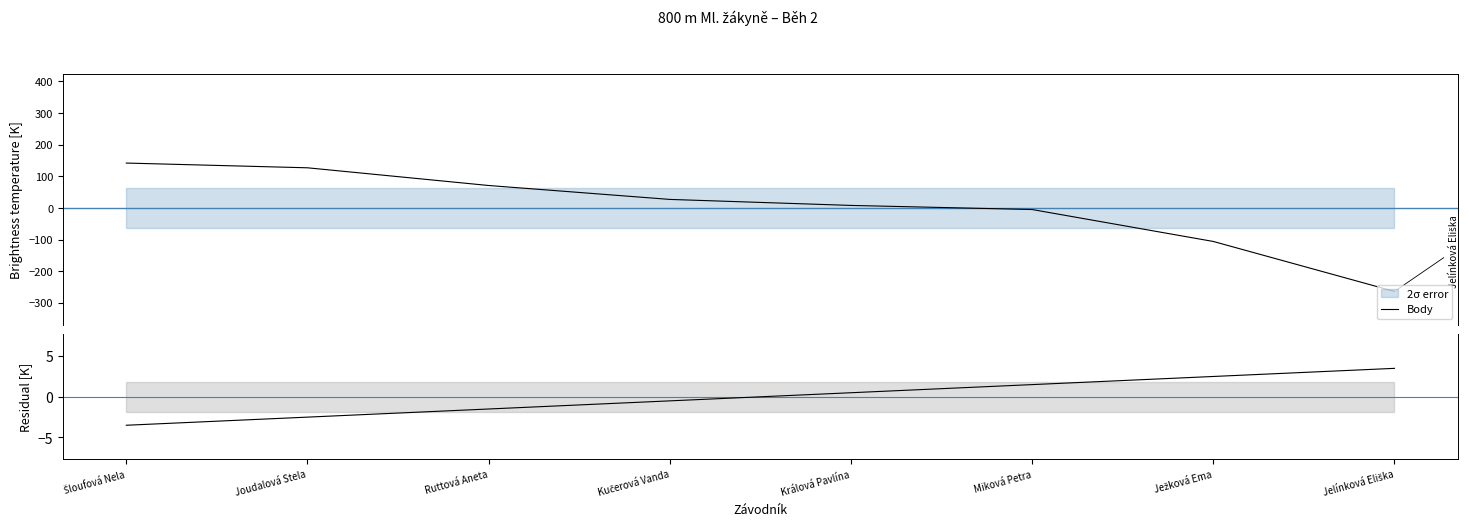

The value of Body at Ruttová Aneta is 71.0. True or false?

True